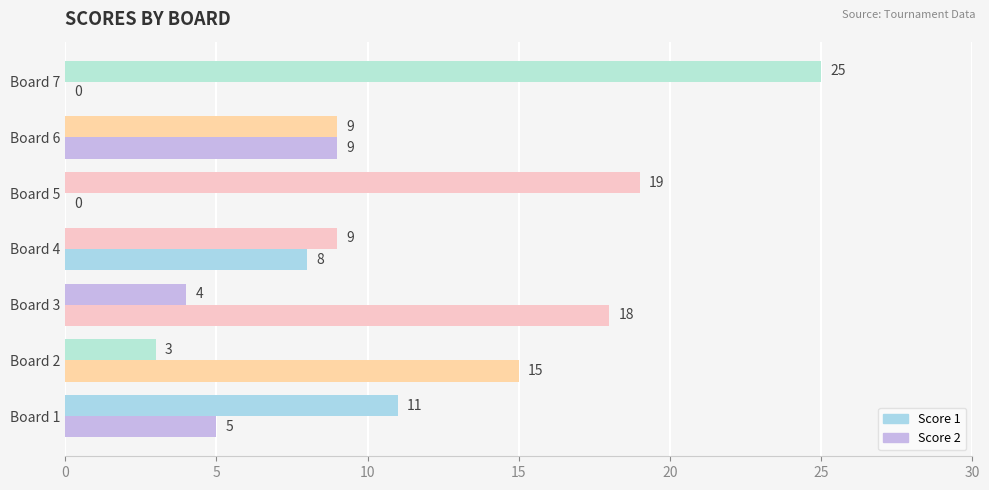

How many Score 2 values are between 0 and 15?

6